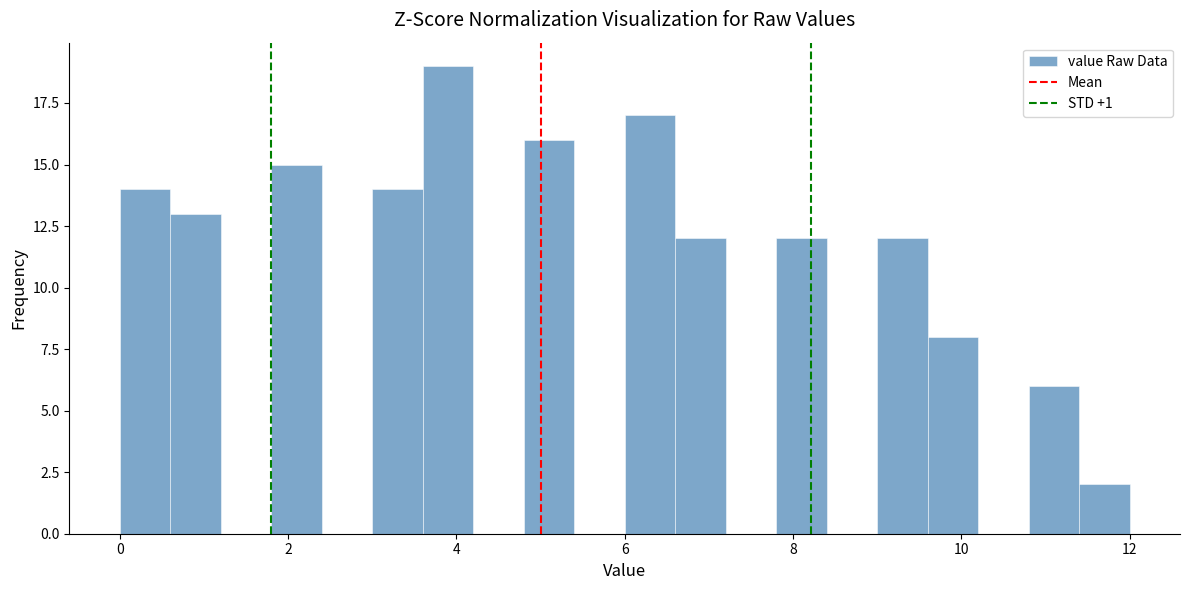

Around what value on the x-axis is the tallest bar? Give the approximate position of its centre, as read against the axis.

4.0